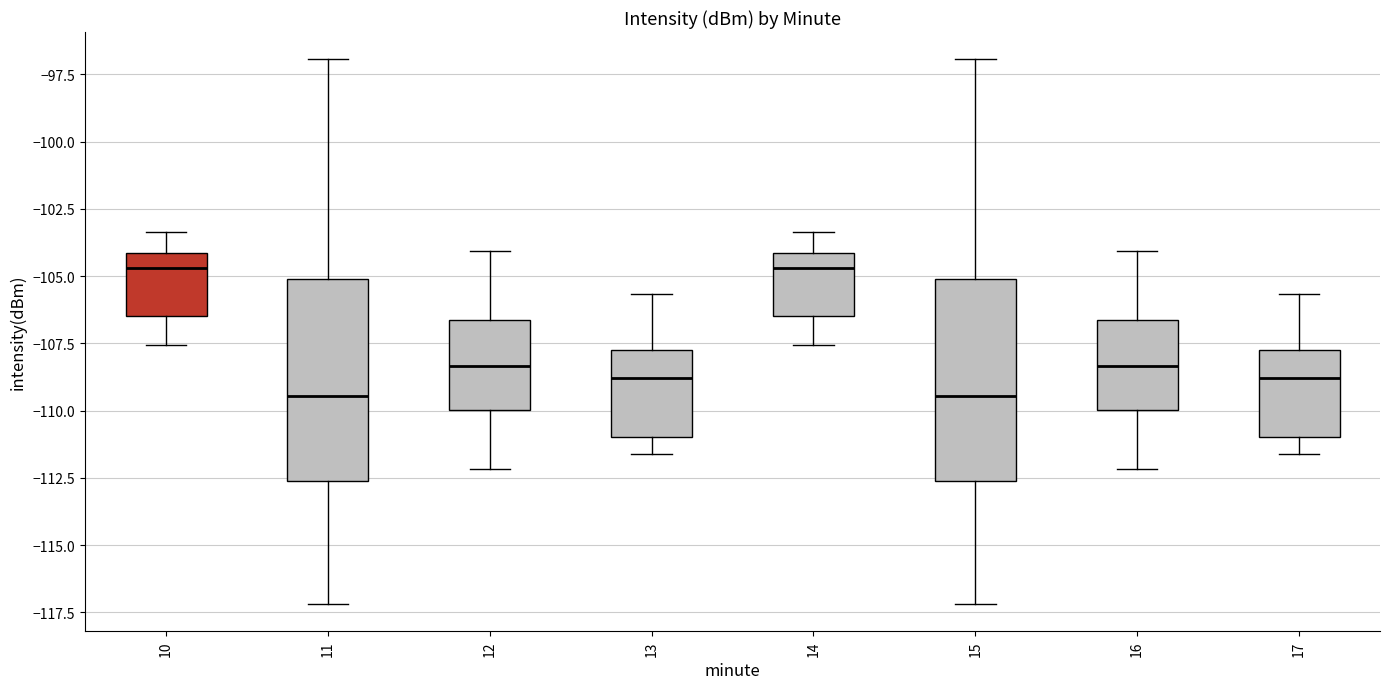

Where does the lower whisker of the box at x = 11 end on the y-axis? The values are not printed on the chart, so give them approximately, as read against the axis.

-117.0